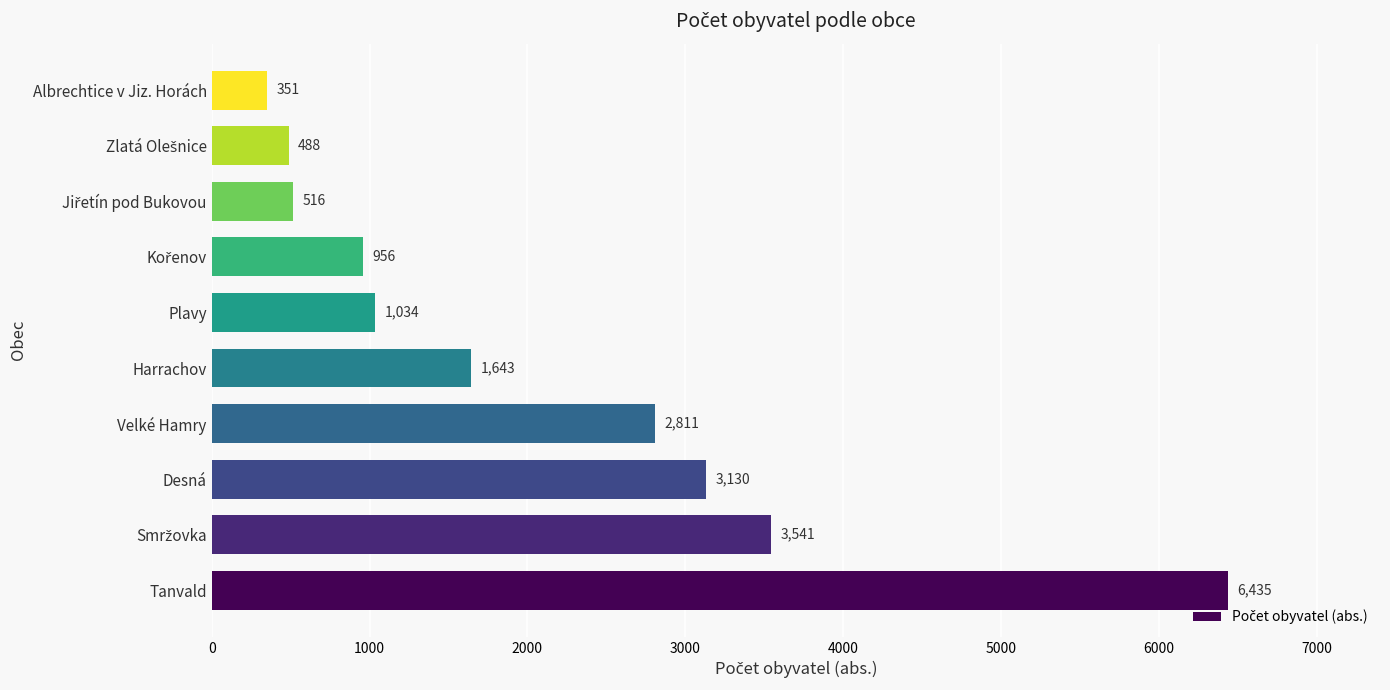

What is the difference between the second highest and minimum values?

3190